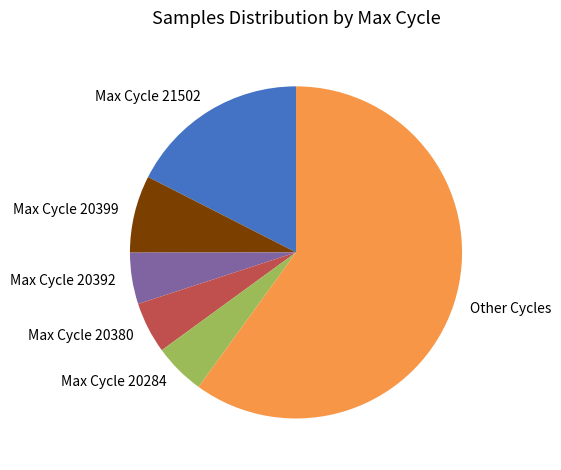

The Max Cycle 20284 slice represents 5% of the pie. True or false?

True